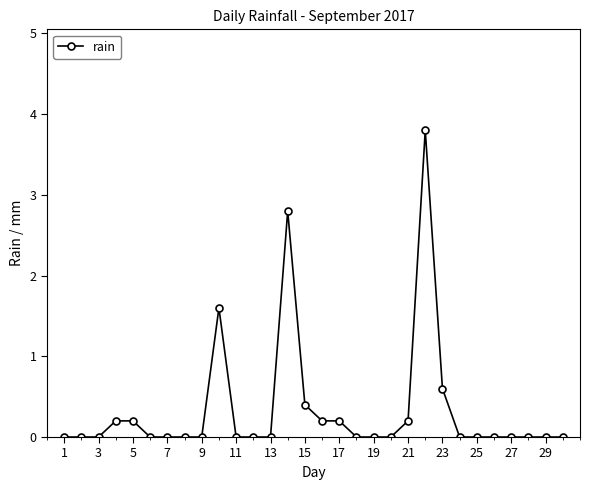

Reading right to left, extract all data points from this chart.

0.0	0.0	0.0	0.0	0.0	0.0	0.0	0.6	3.8	0.2	0.0	0.0	0.0	0.2	0.2	0.4	2.8	0.0	0.0	0.0	1.6	0.0	0.0	0.0	0.0	0.2	0.2	0.0	0.0	0.0